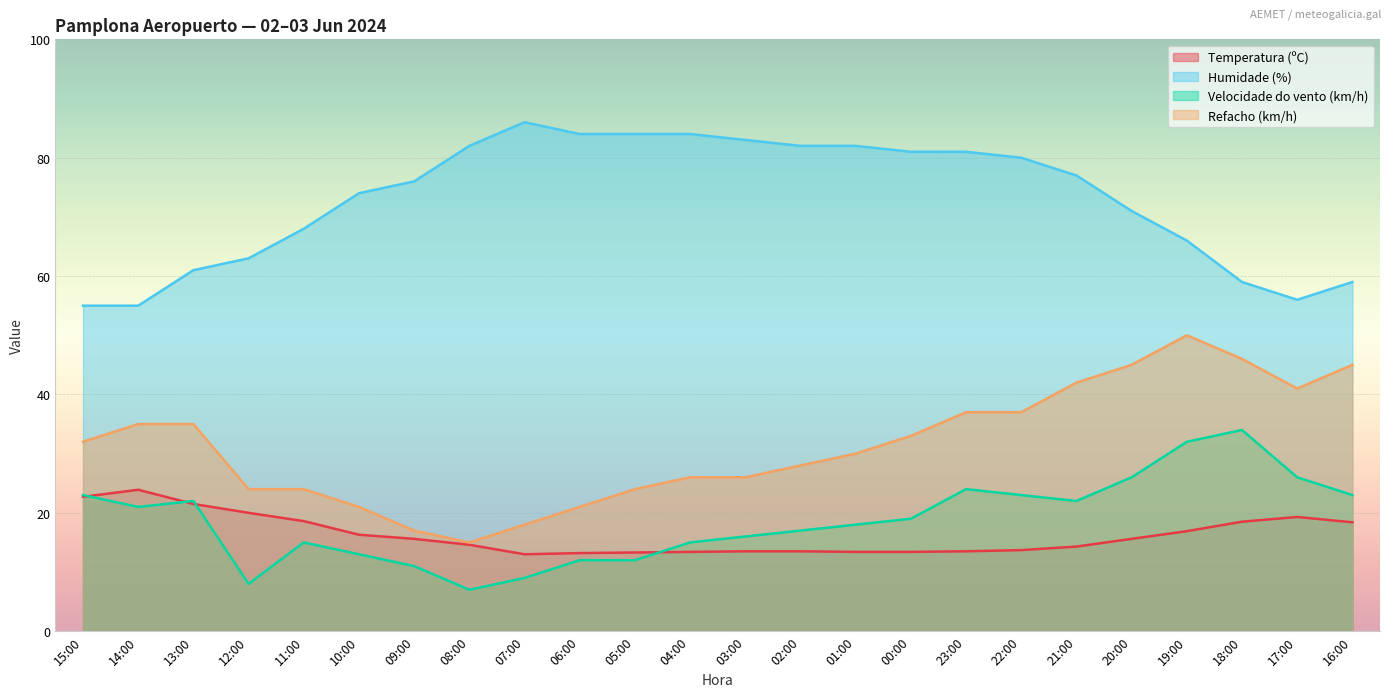

What is the spread (max minus min) of values at 05:00?

72.0